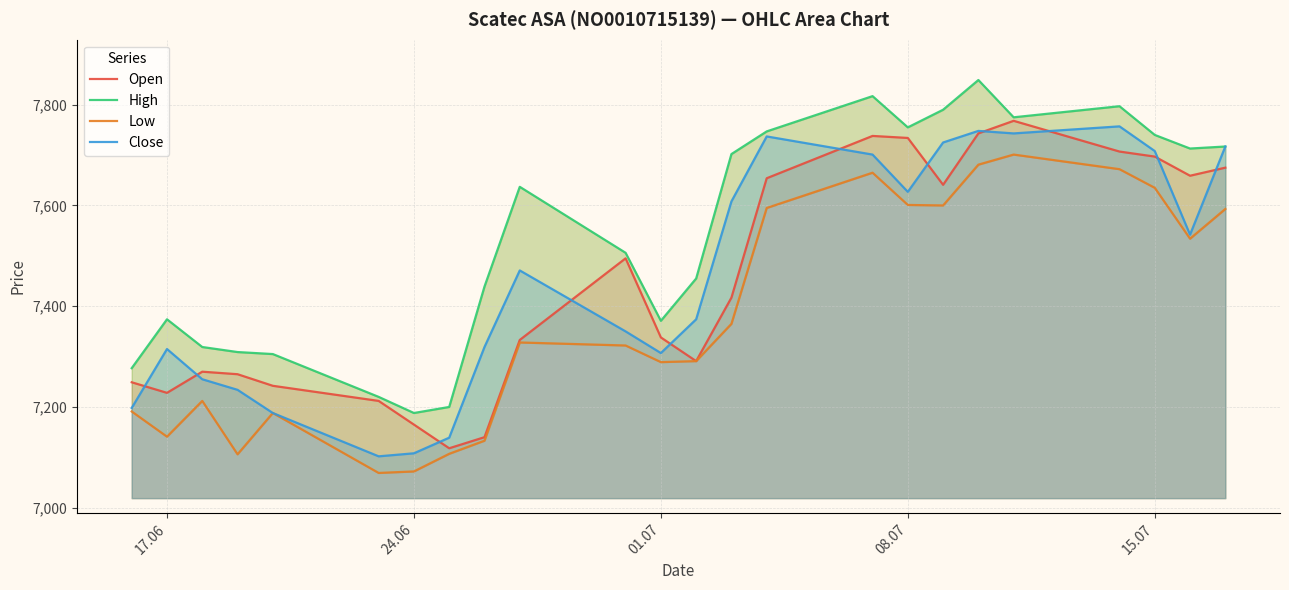

How many lines are shown in the chart?

4